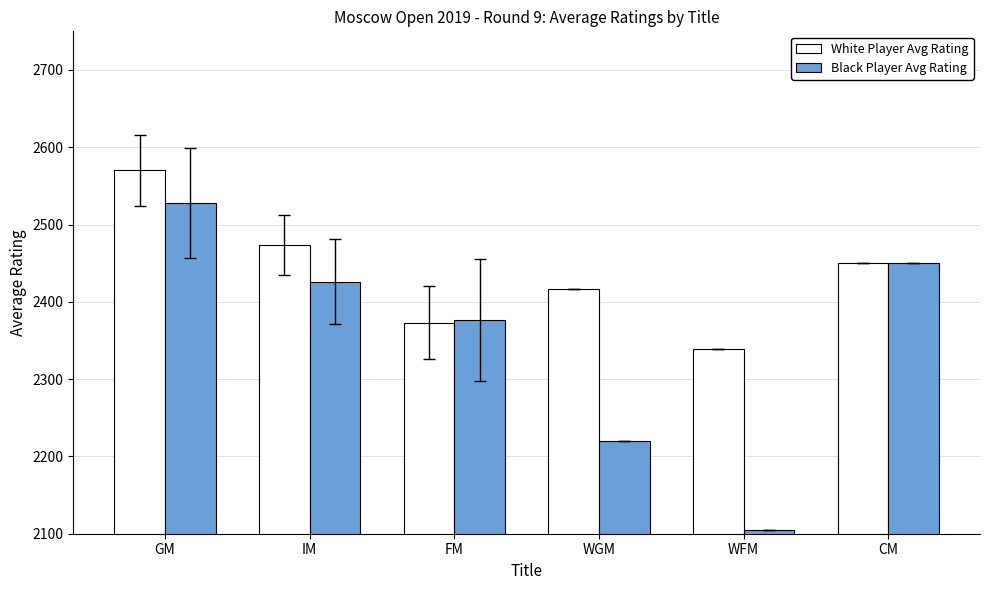

How many bars are there in each group?

2